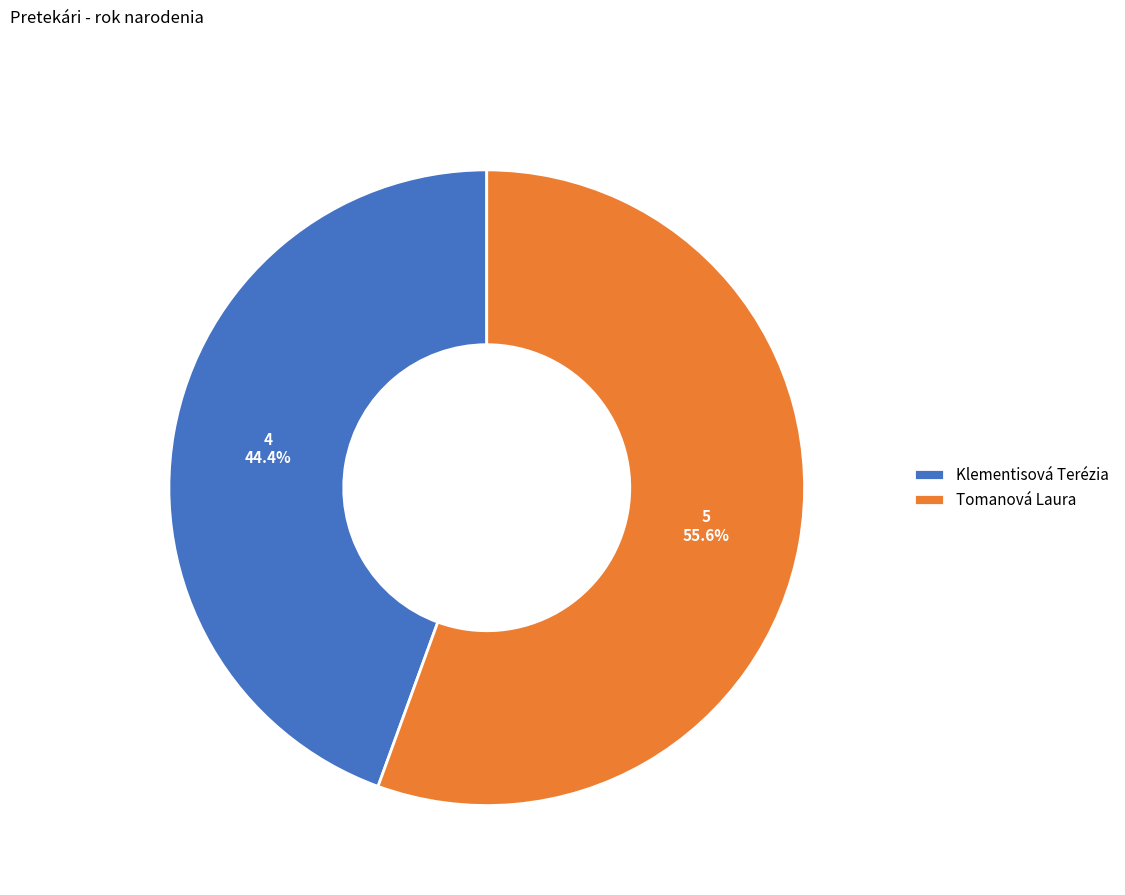

To the nearest percent, what is the difference between the Tomanová Laura and Klementisová Terézia slice percentages?

11%